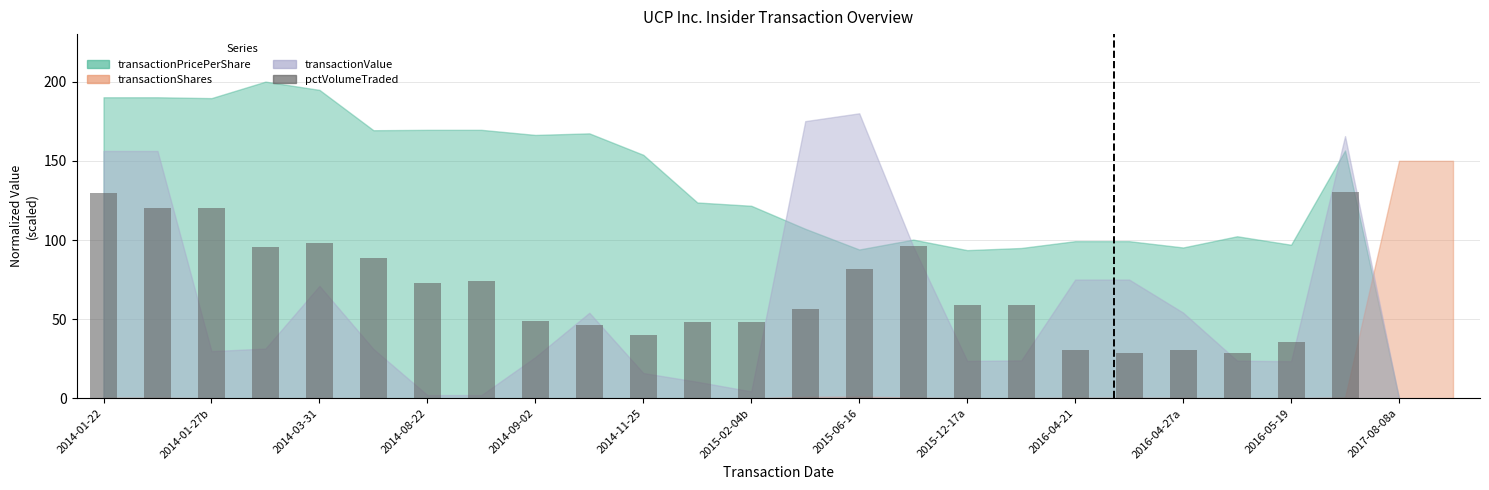

What is the sum of all values?

1667.8